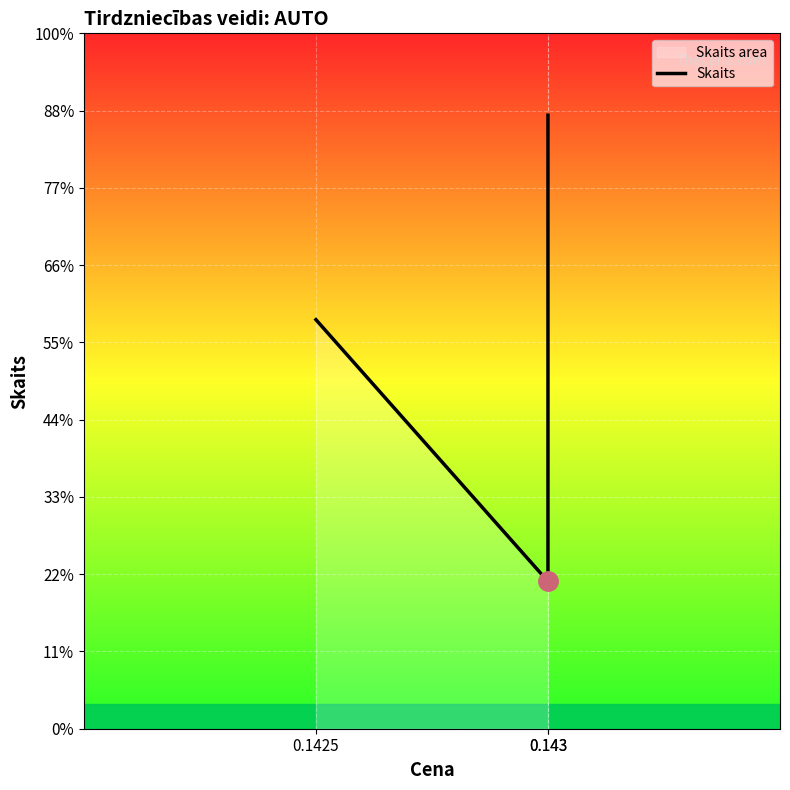

Read the value at 0.1425, to the nearest 50.

5000